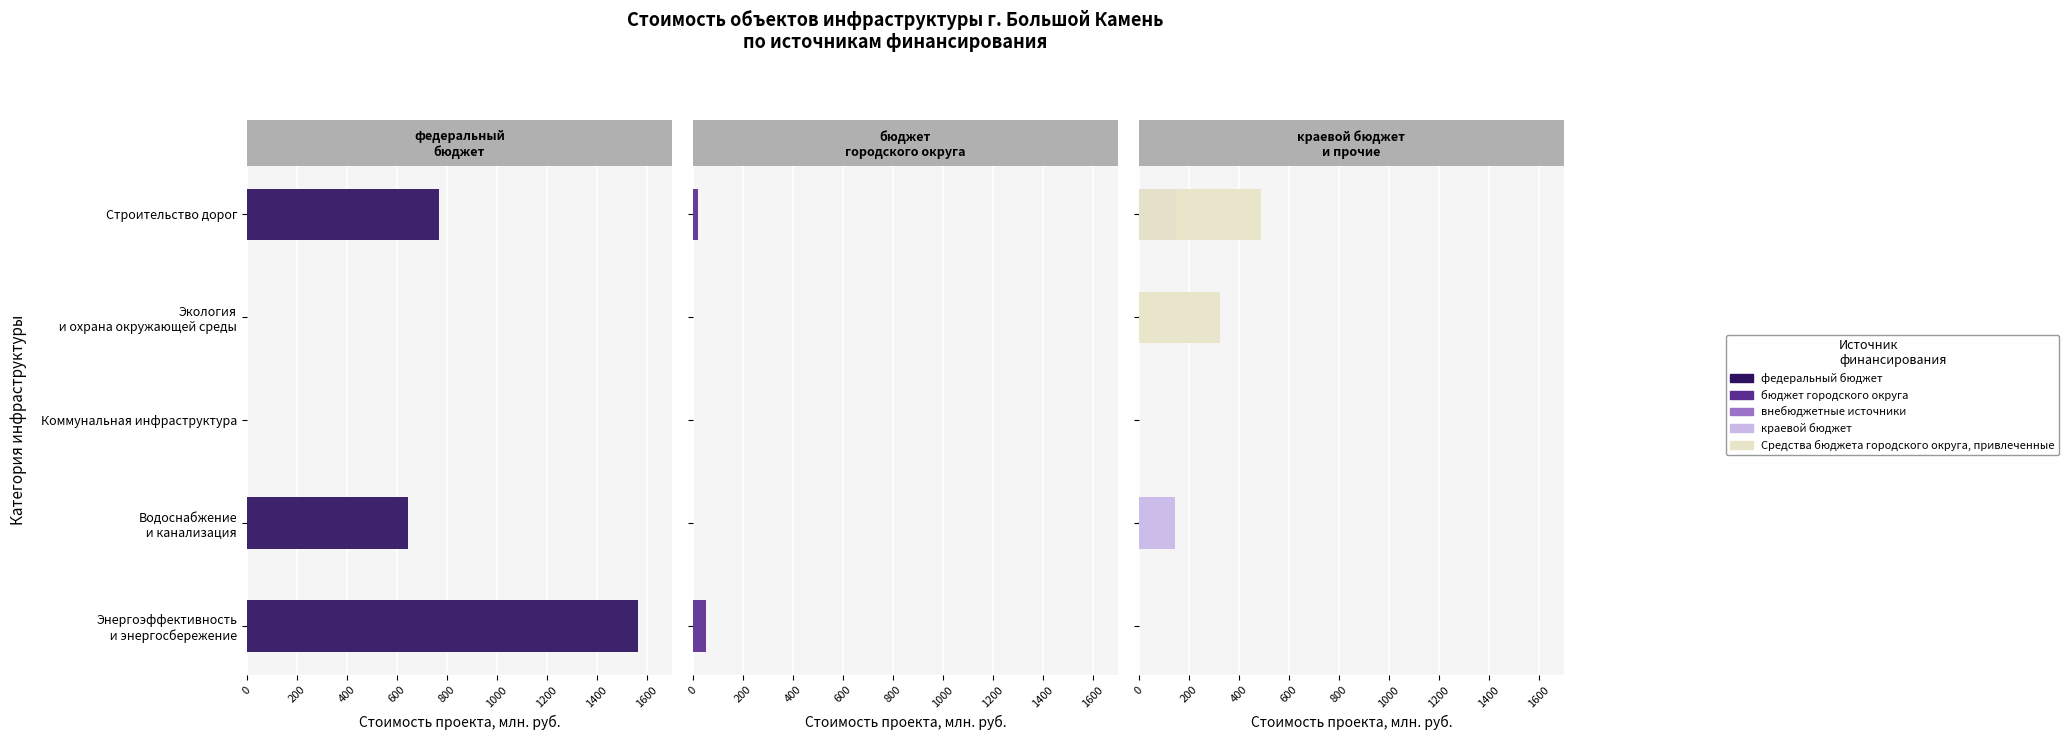

Reading left to right, list all the values displayed in this chart.

федеральный бюджет: 1564.1	645.5	0.0	0.0	767.2
бюджет городского округа: 53.0	0.0	0.0	0.0	19.8
краевой бюджет: 0.0	143.9	0.0	0.0	149.0
внебюджетные источники: 0.5	0.5	0.5	0.5	0.5
Средства бюджета городского округа, привлеченные: 0.0	0.0	0.0	324.7	488.0